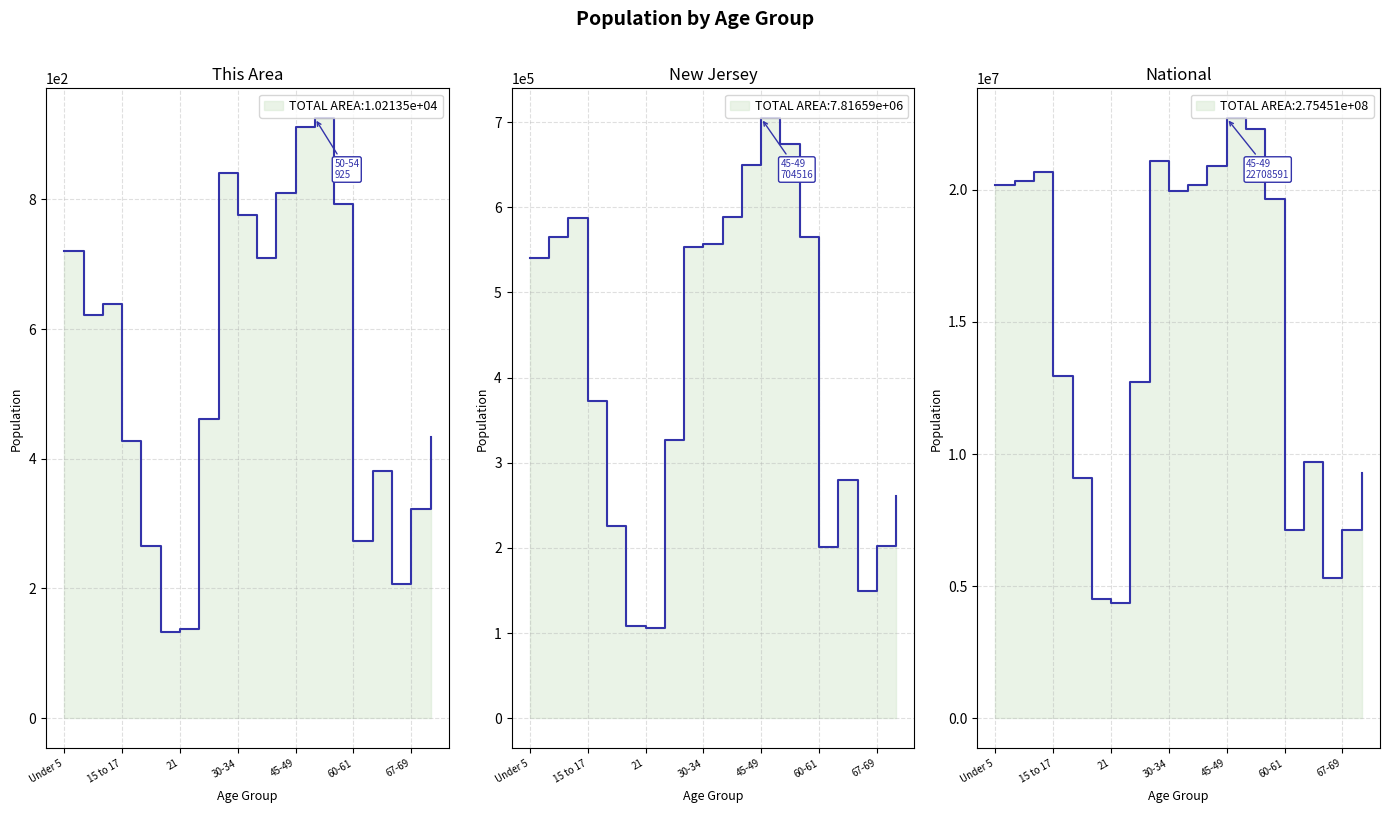

What is the sum of the National values at 40-44 and 70-74?

30169130